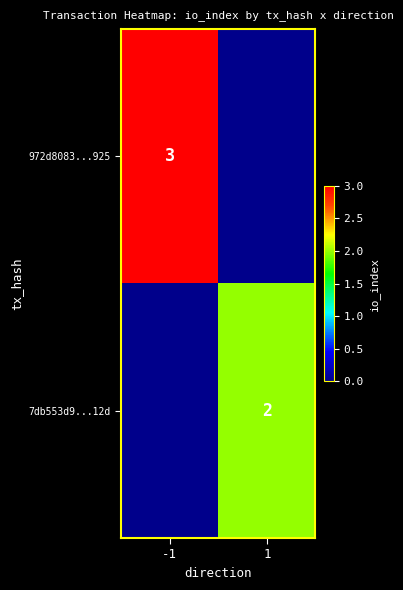

The value of 972d8083...925 at -1 is 1. True or false?

False